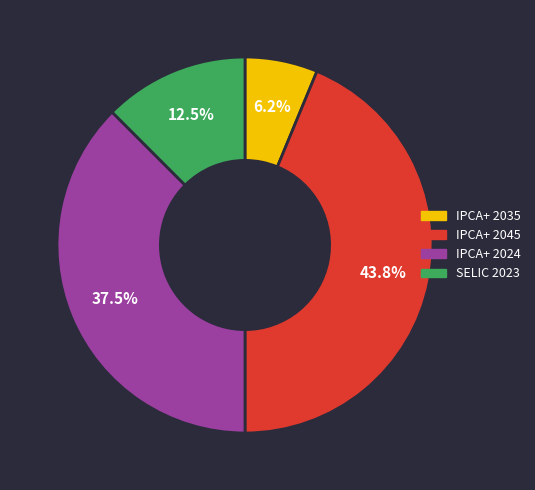

Do IPCA+ 2035 and IPCA+ 2024 together represent more than half of the pie?

No